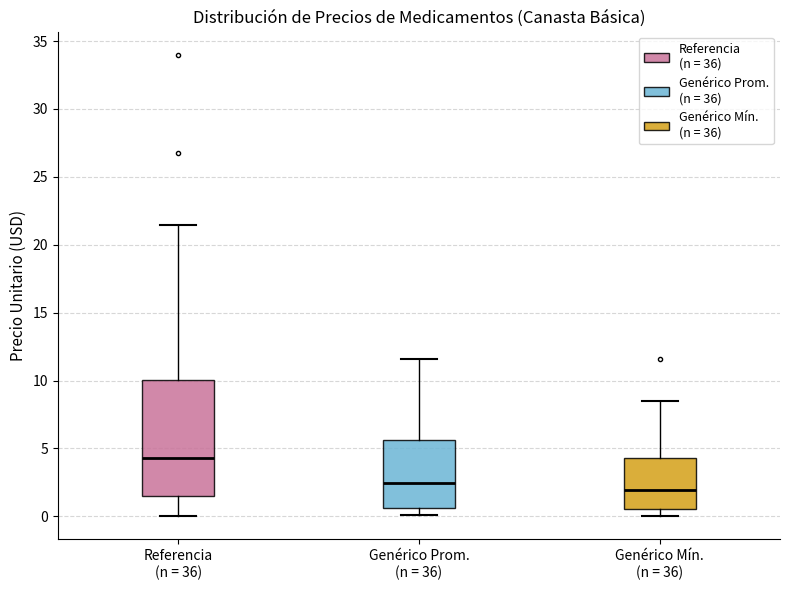

Reading left to right, transcribe this box plot: for each box, give where its median line is, the range the box spans, and where its two whiskers end, as read against the y-axis. The values are not printed on the chart, so give them approximately, as read against the axis.

Referencia (n = 36): median 4.5, box 1.5 to 10.0, whiskers 0.0 to 21.5
Genérico Prom. (n = 36): median 2.5, box 0.5 to 5.5, whiskers 0.0 to 11.5
Genérico Mín. (n = 36): median 2.0, box 0.5 to 4.5, whiskers 0.0 to 8.5